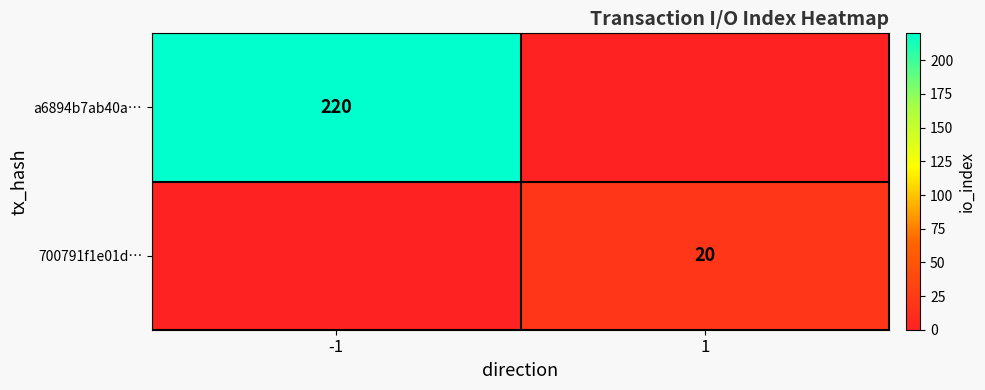

True or false: 700791f1e01d… has a value of 20 at 1.

True